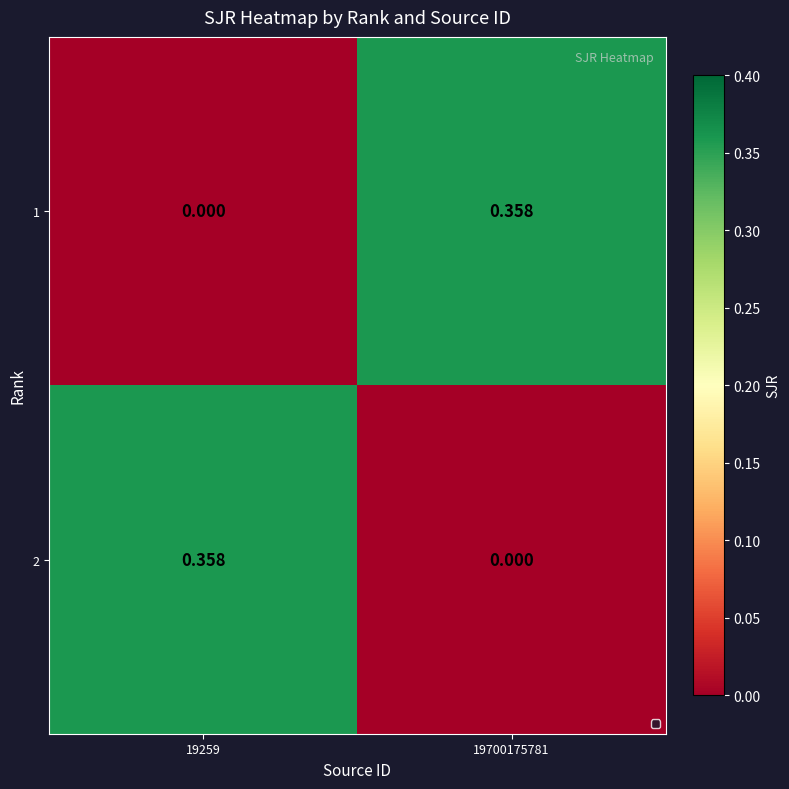

Is the value of 1 at 19259 greater than the value of 2 at 19259?

No